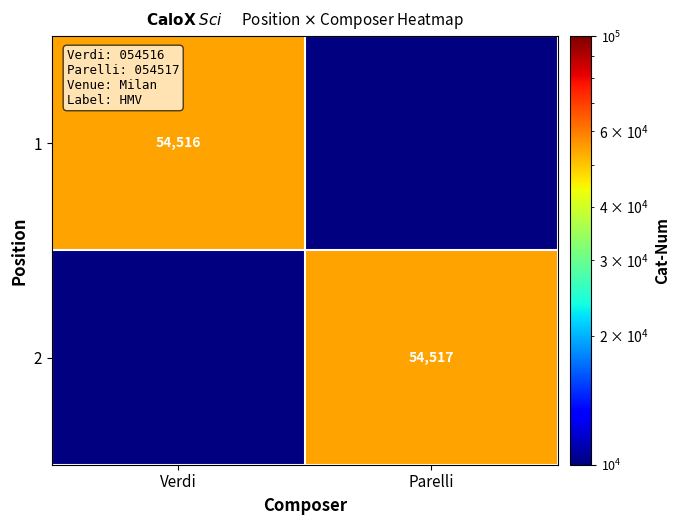

Is it true that 1 equals 54516 at Verdi?

True